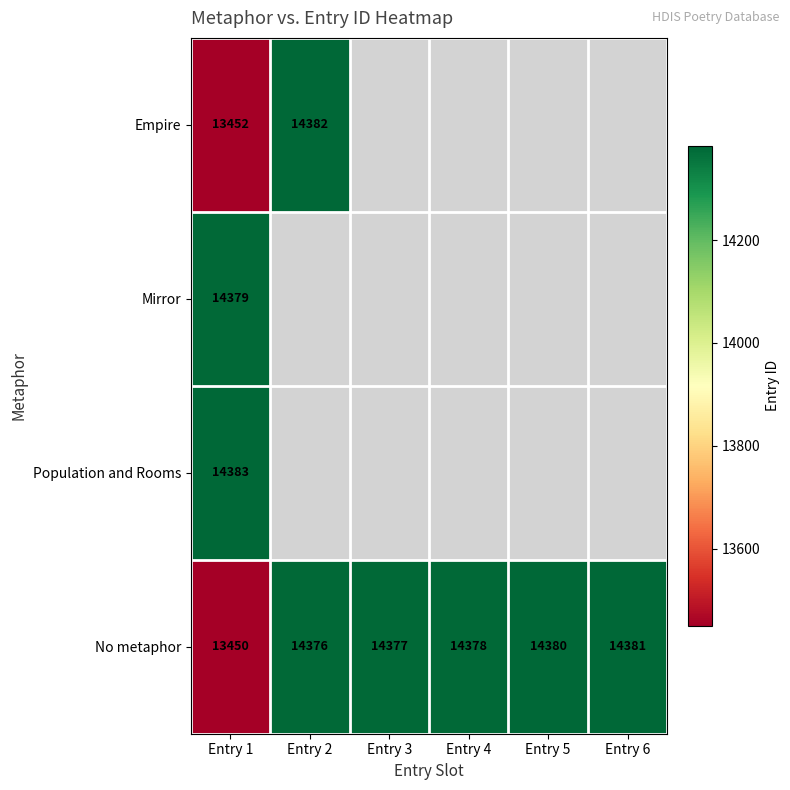

What is the total value across all series at Entry 1?

55664